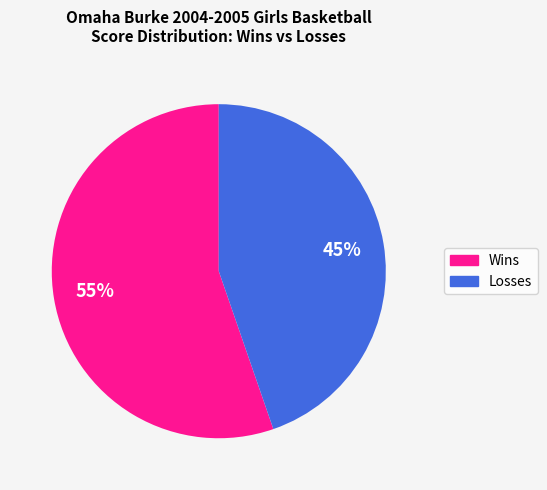

To the nearest percent, what is the average slice percentage?

50%